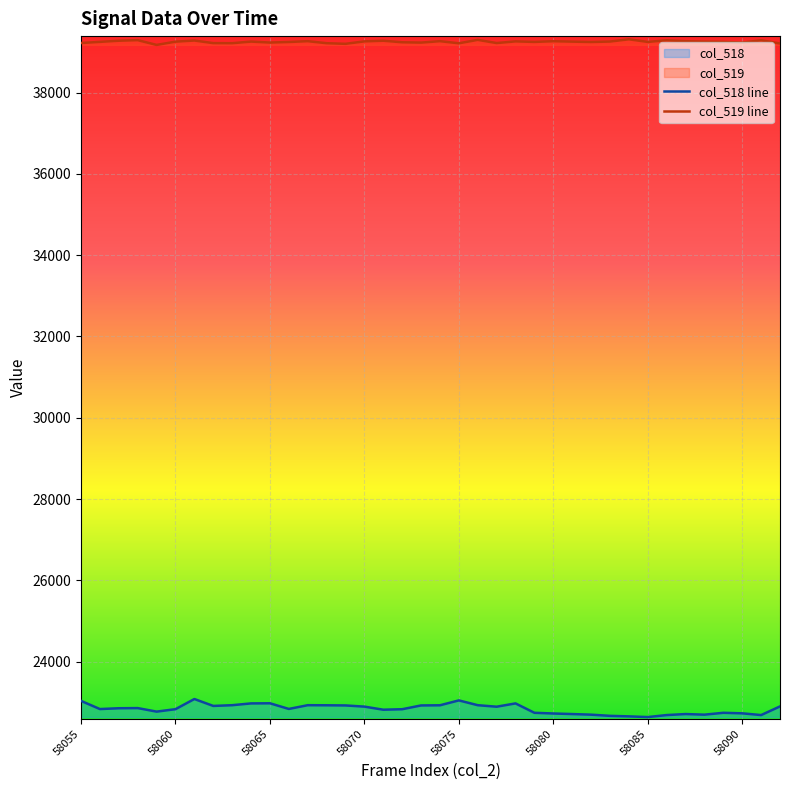

At which category is the sum across all series the highest?

58061